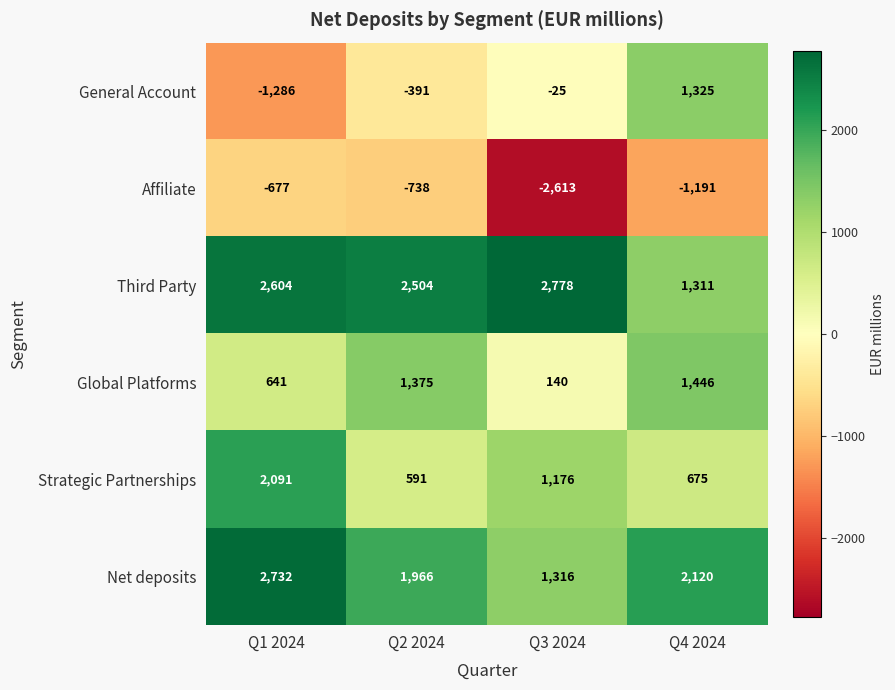

Read the Strategic Partnerships value at Q3 2024.

1176